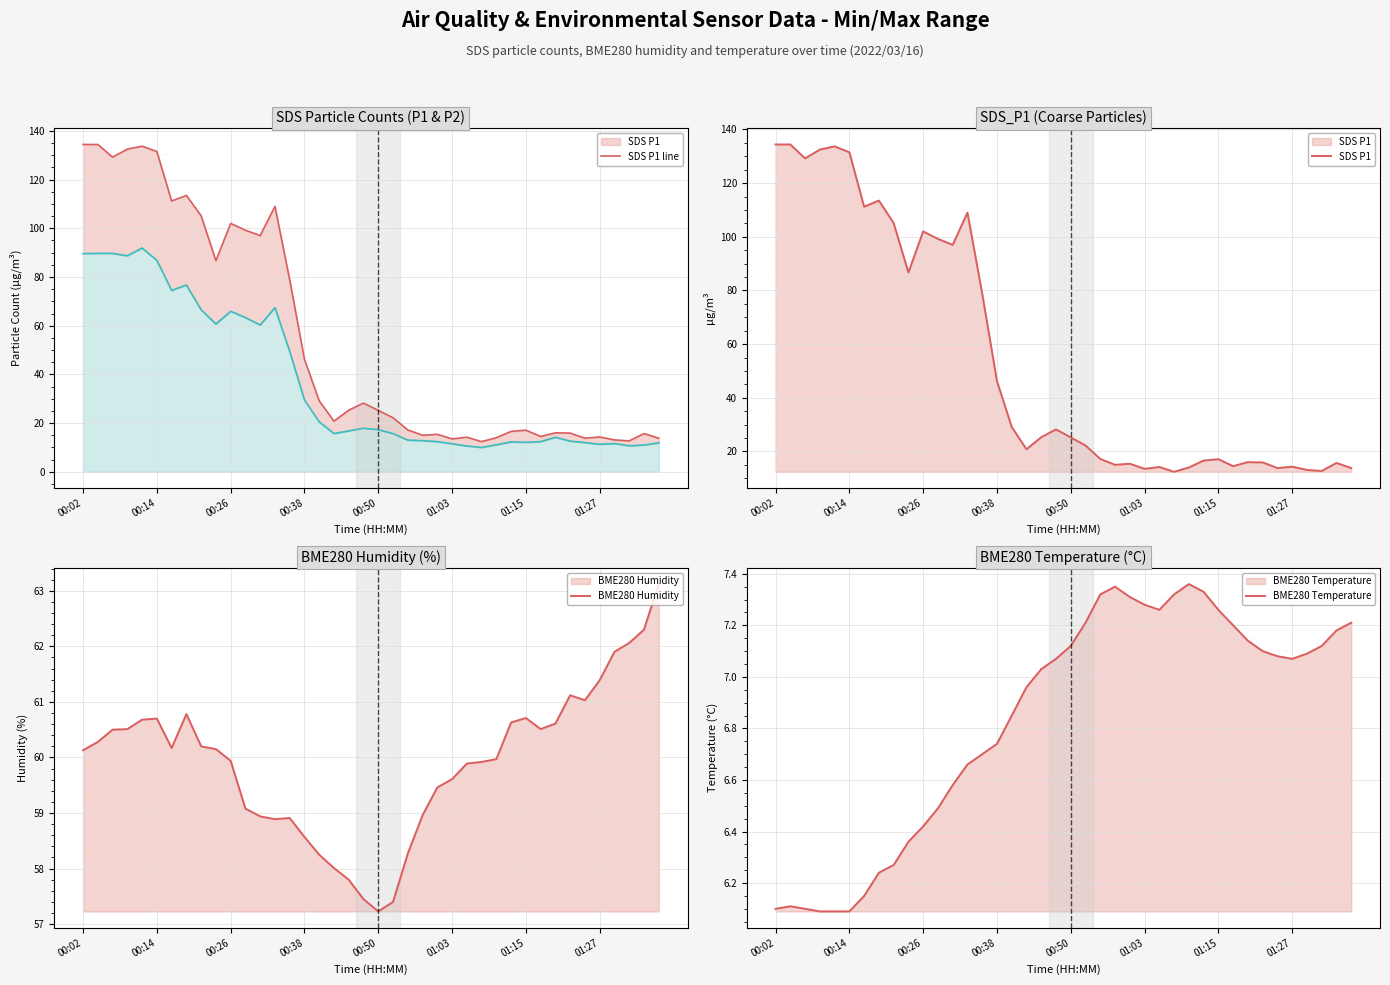

What is the highest value of the BME280 Humidity series?

63.1